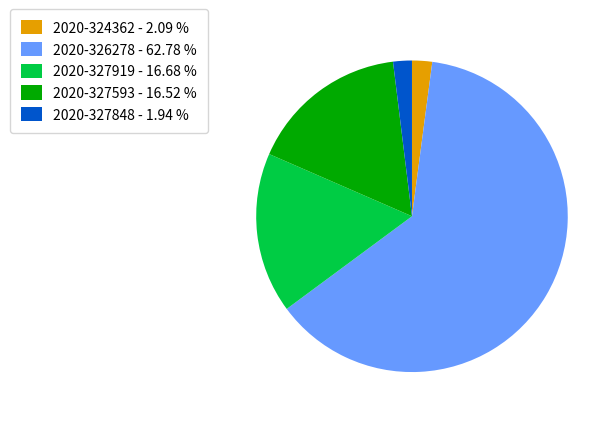

Combined, do 2020-327919 - 16.68 % and 2020-326278 - 62.78 % account for over 50%?

Yes